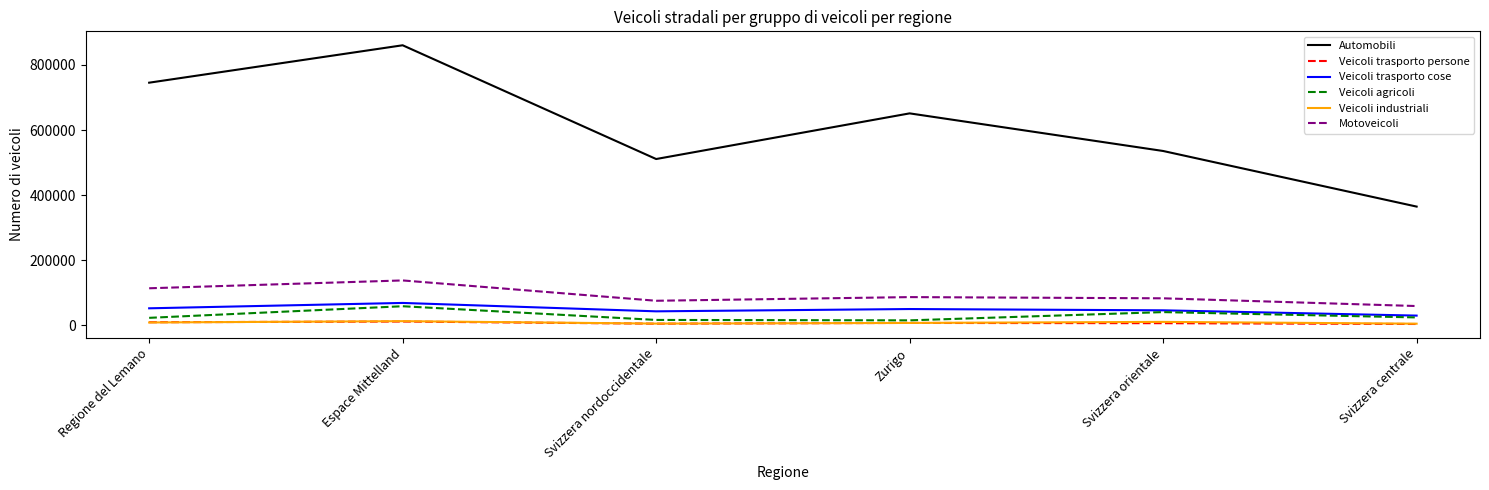

The value of Motoveicoli at Svizzera centrale is 59175. True or false?

True